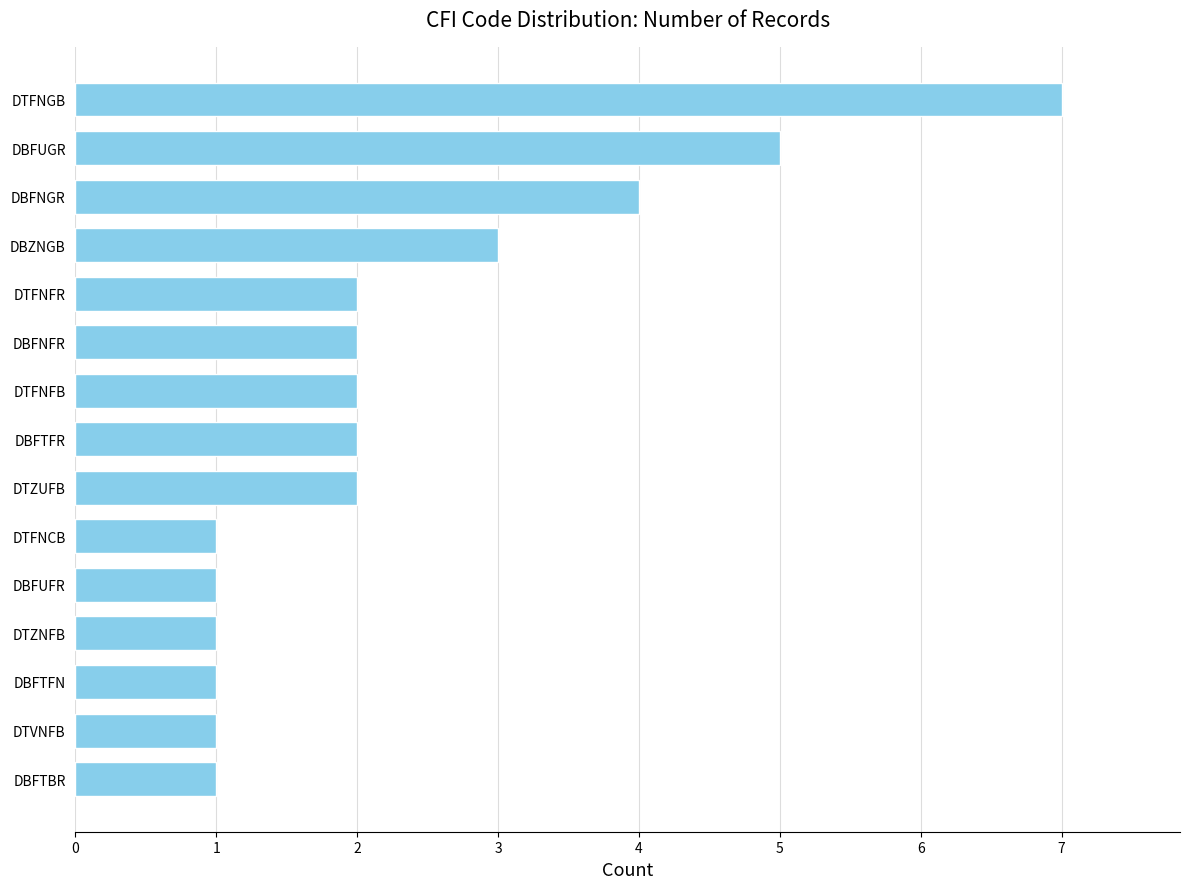

Where is the data nearest to the value 4?

DBFNGR